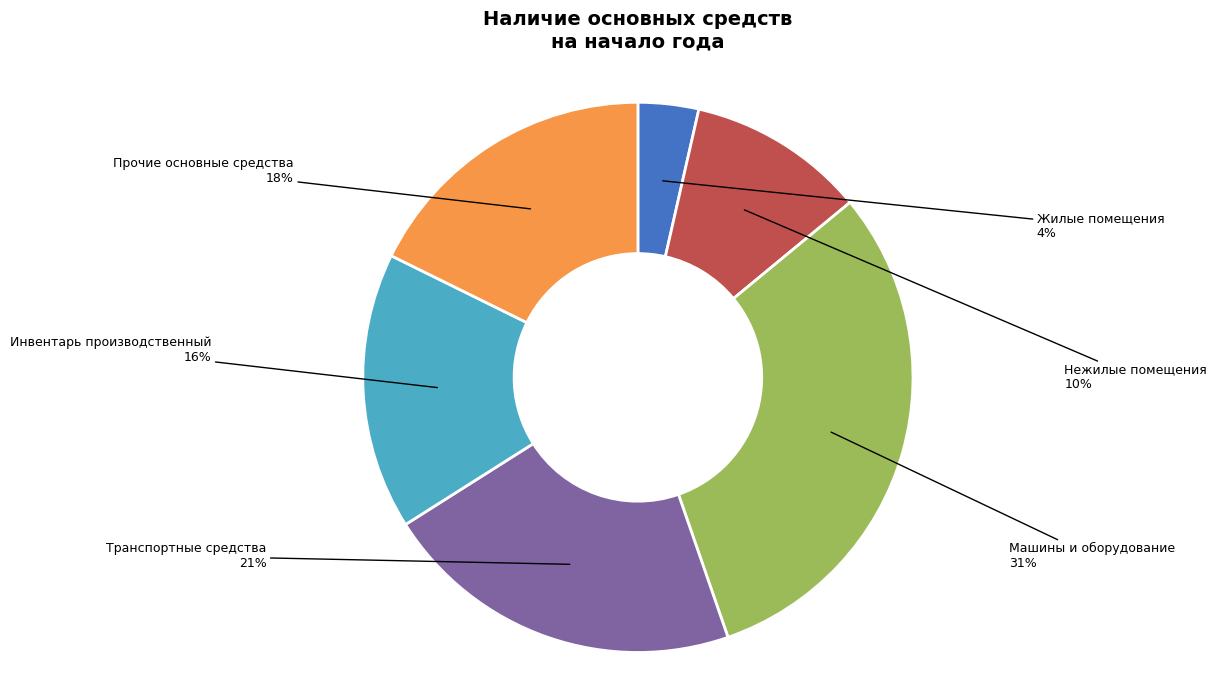

To the nearest percent, what is the average slice percentage?

17%